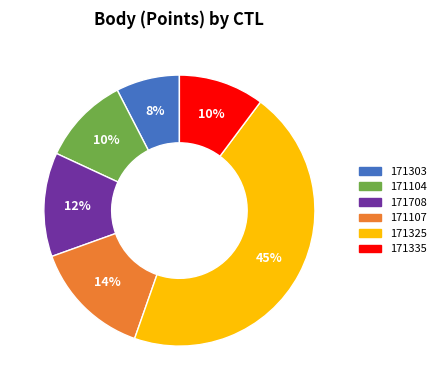

Does any single category account for the majority?

No